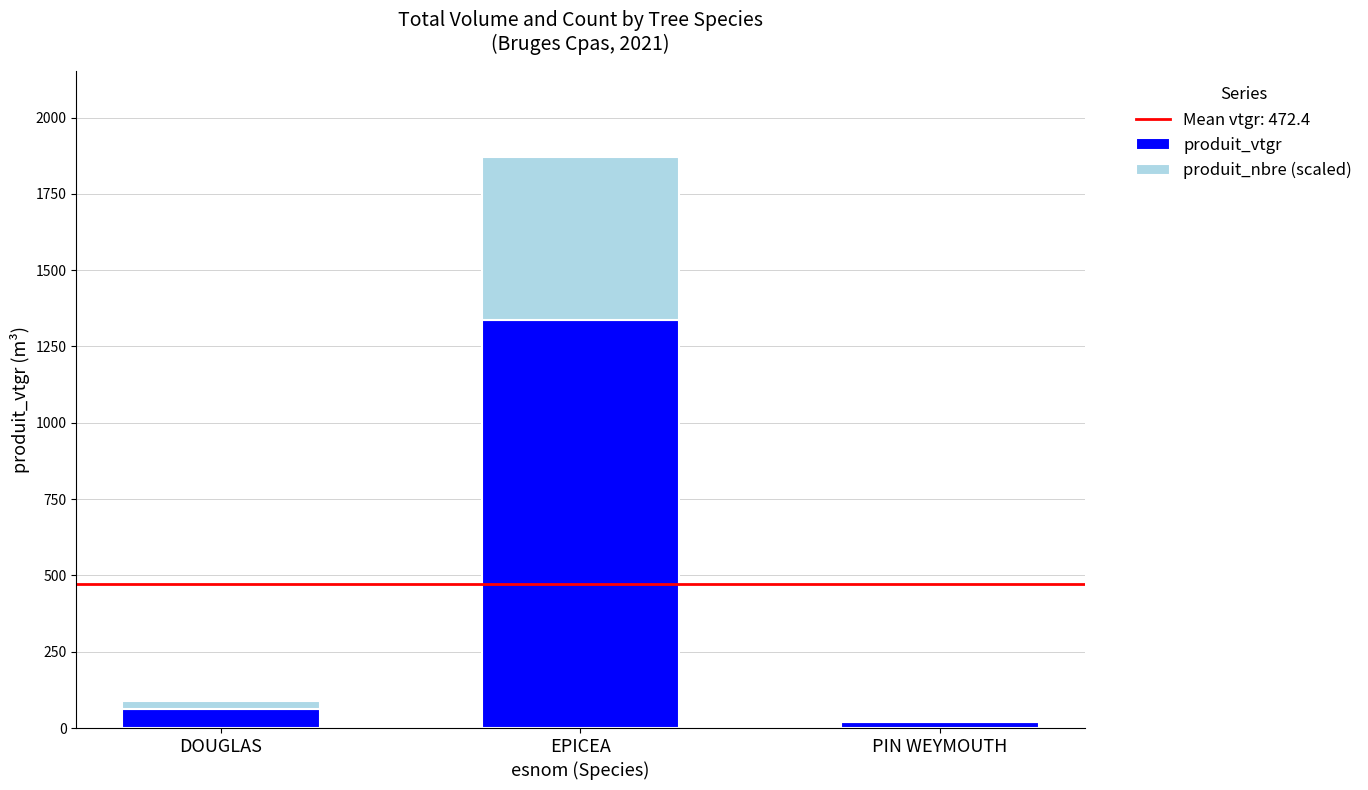

At which category is the sum across all series the highest?

EPICEA